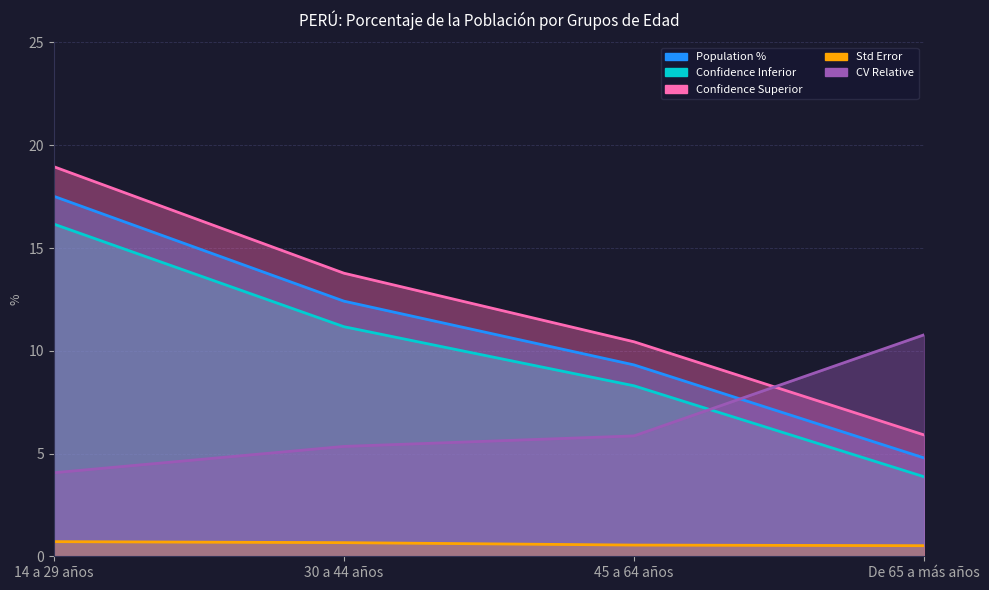

True or false: Std Error and Confidence Inferior intersect in this chart.

False